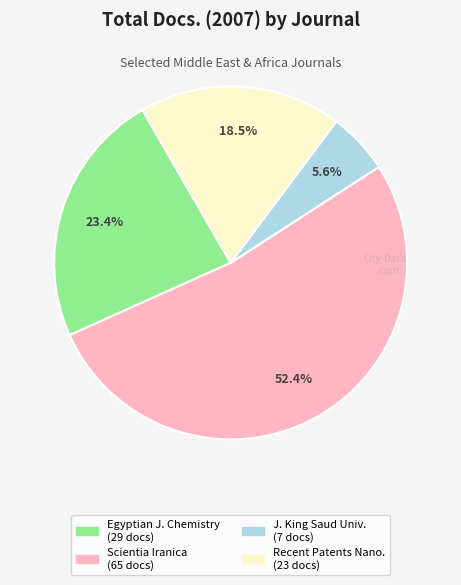

To the nearest percent, what is the average slice percentage?

25%